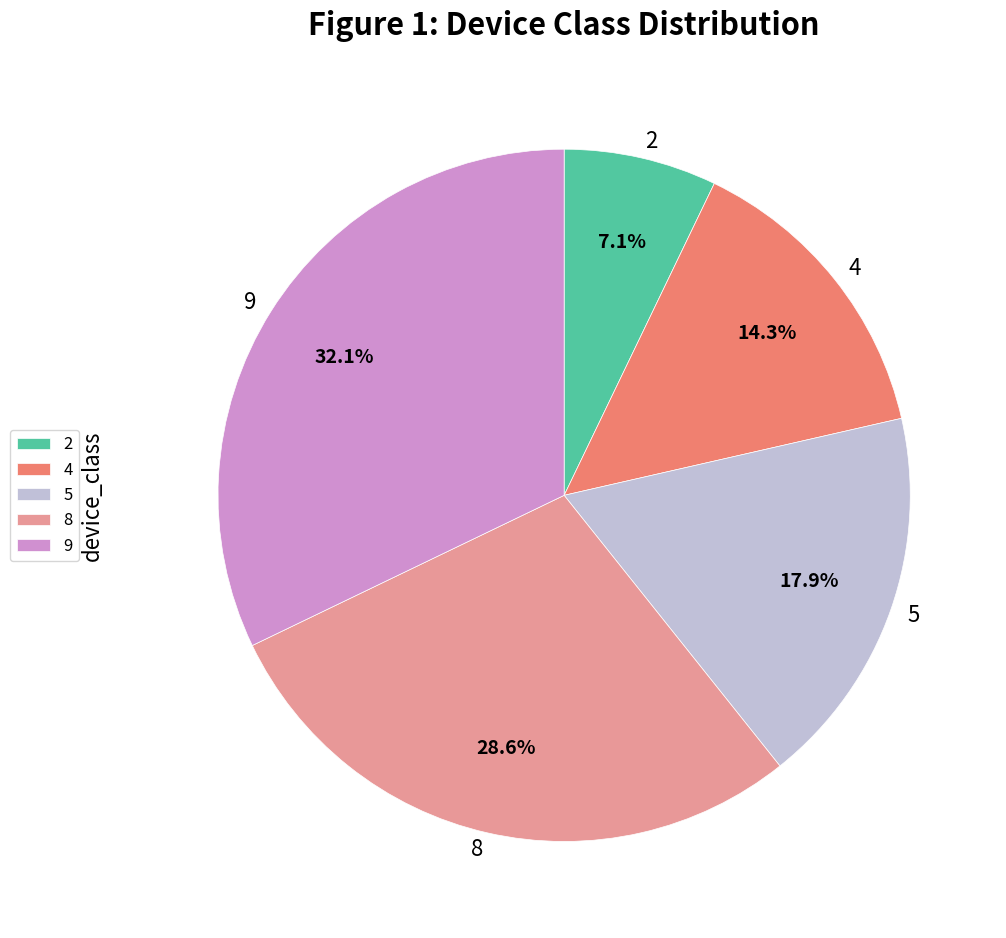

Which has a higher value, 9 or 2?

9